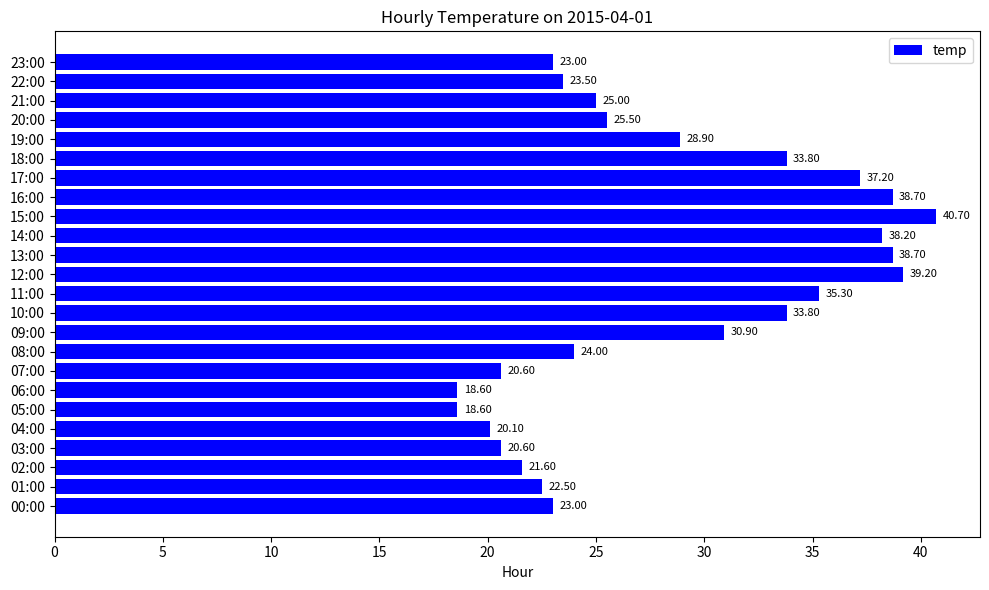

What is the change in value from 02:00 to 08:00?

+2.4